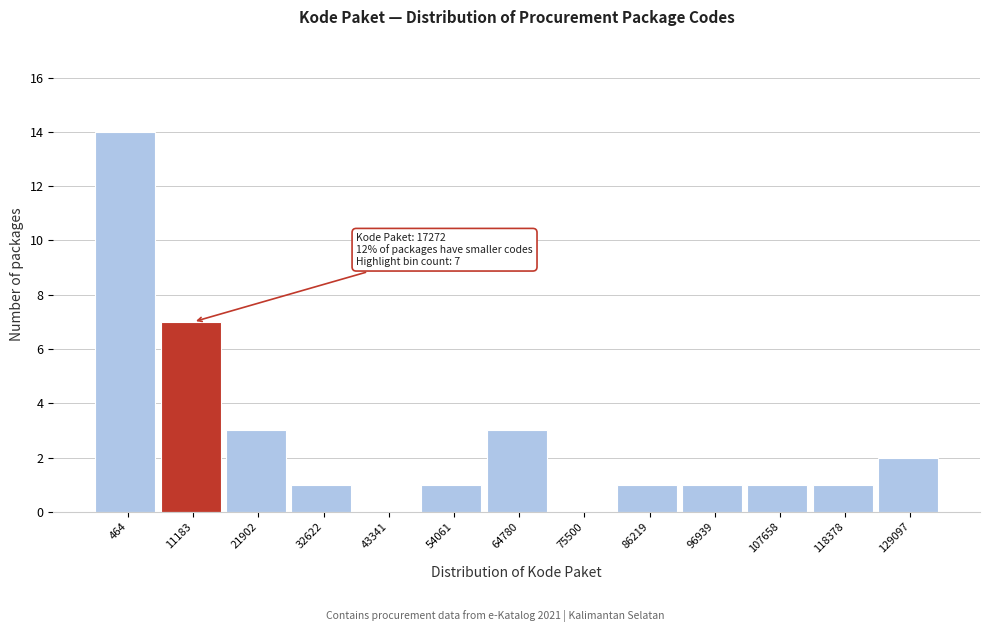

Reading left to right, transcribe all the data shown in this chart.

464=14	11183=7	21902=3	32622=1	43341=0	54061=1	64780=3	75500=0	86219=1	96939=1	107658=1	118378=1	129097=2